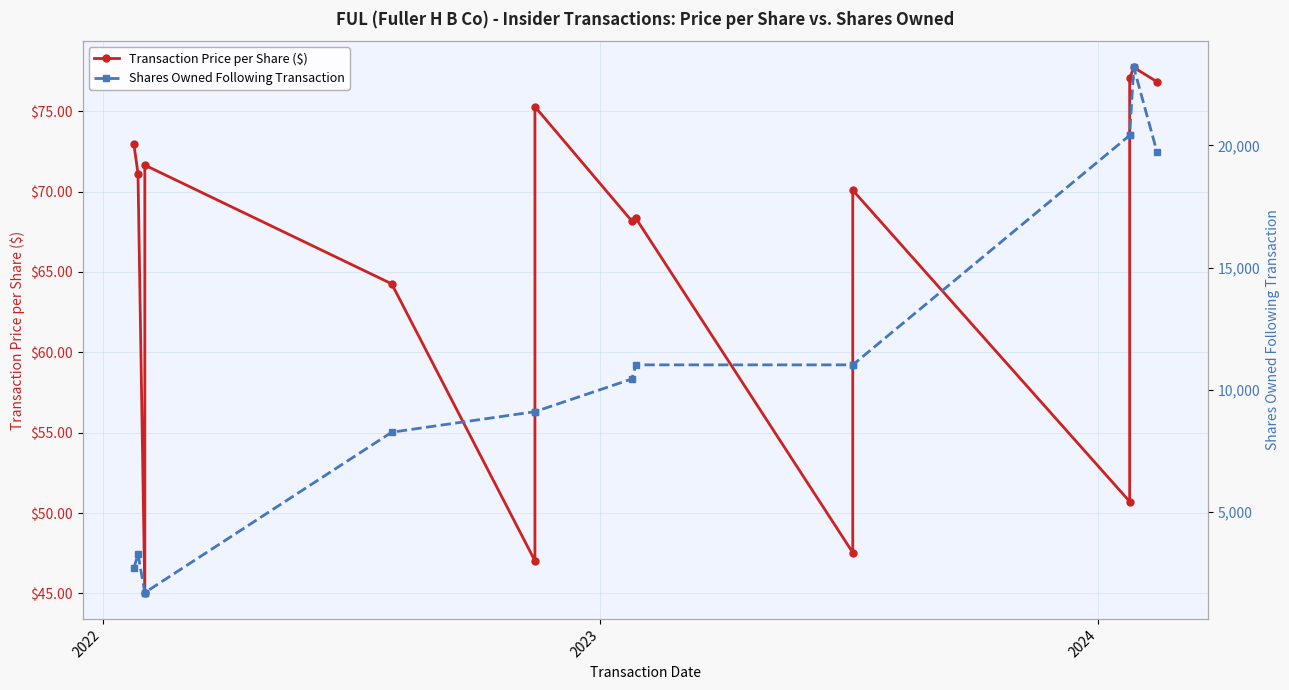

List the series in order of their overall mean, lowest first.

Transaction Price per Share ($), Shares Owned Following Transaction